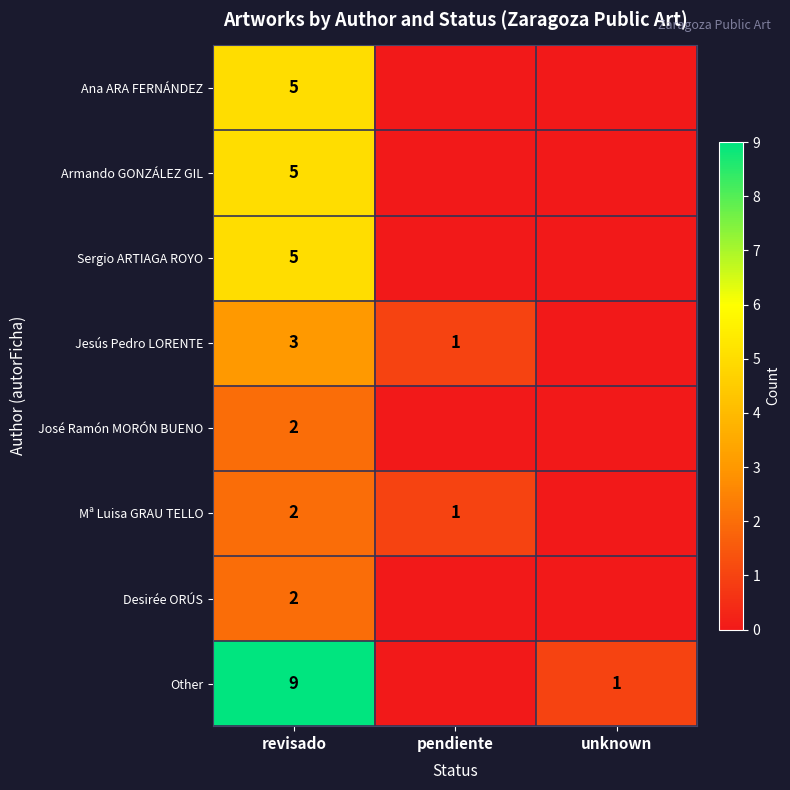

True or false: Jesús Pedro LORENTE has a value of 3 at revisado.

True